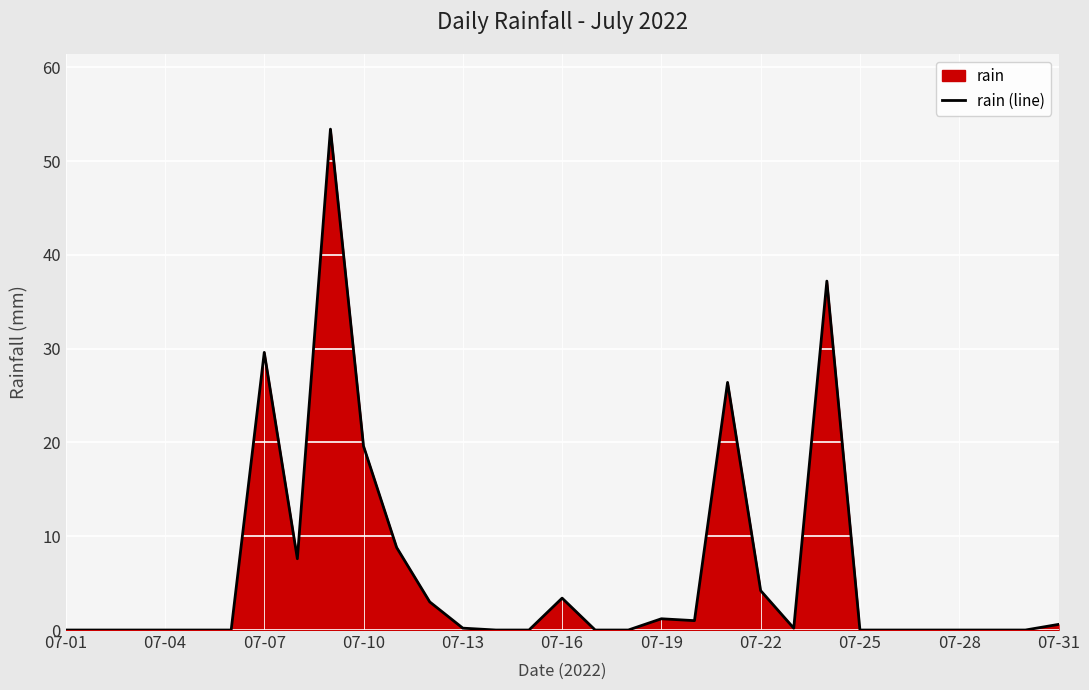

What is the difference between the maximum and minimum values?

53.4